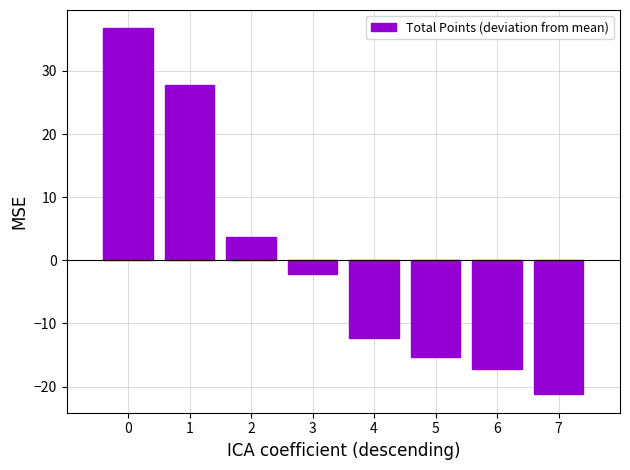

What is the value of the 2nd bar from the left?

27.8